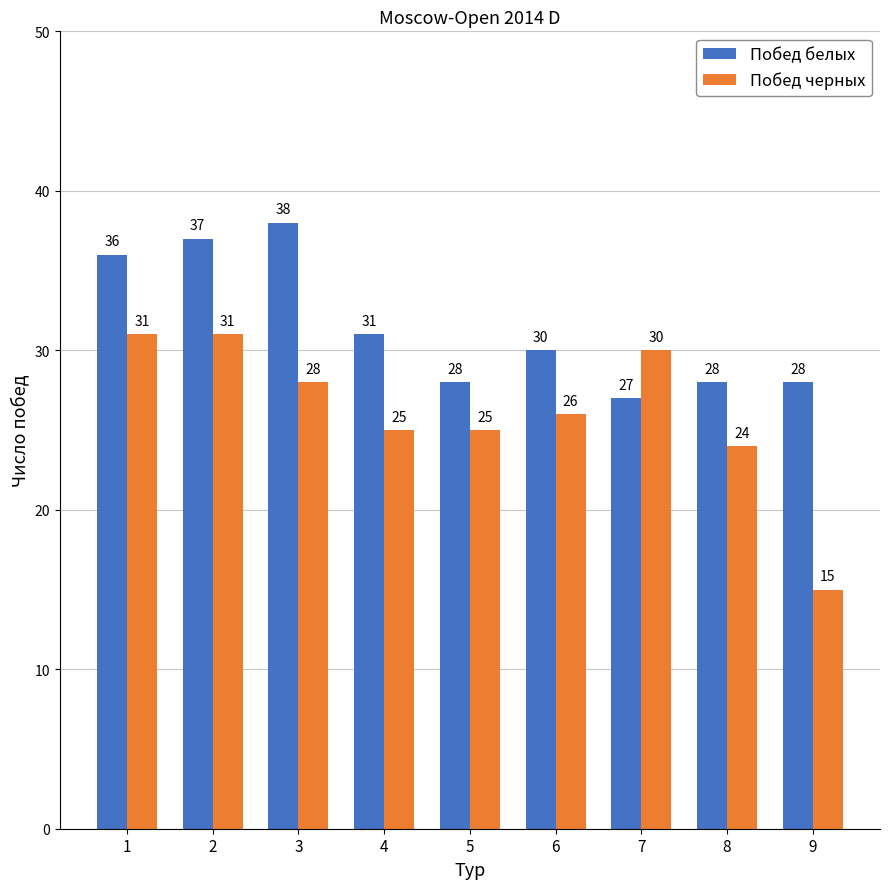

Where does the Побед черных series first go above 26?

1